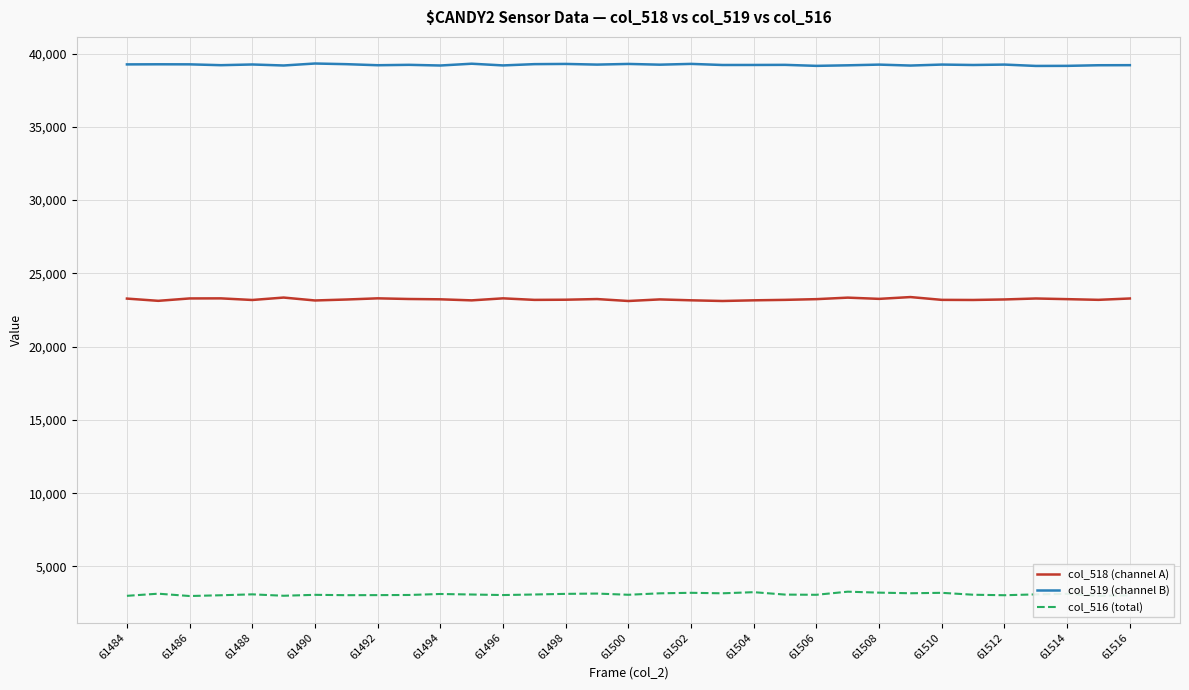

True or false: col_519 (channel B) and col_516 (total) intersect in this chart.

False